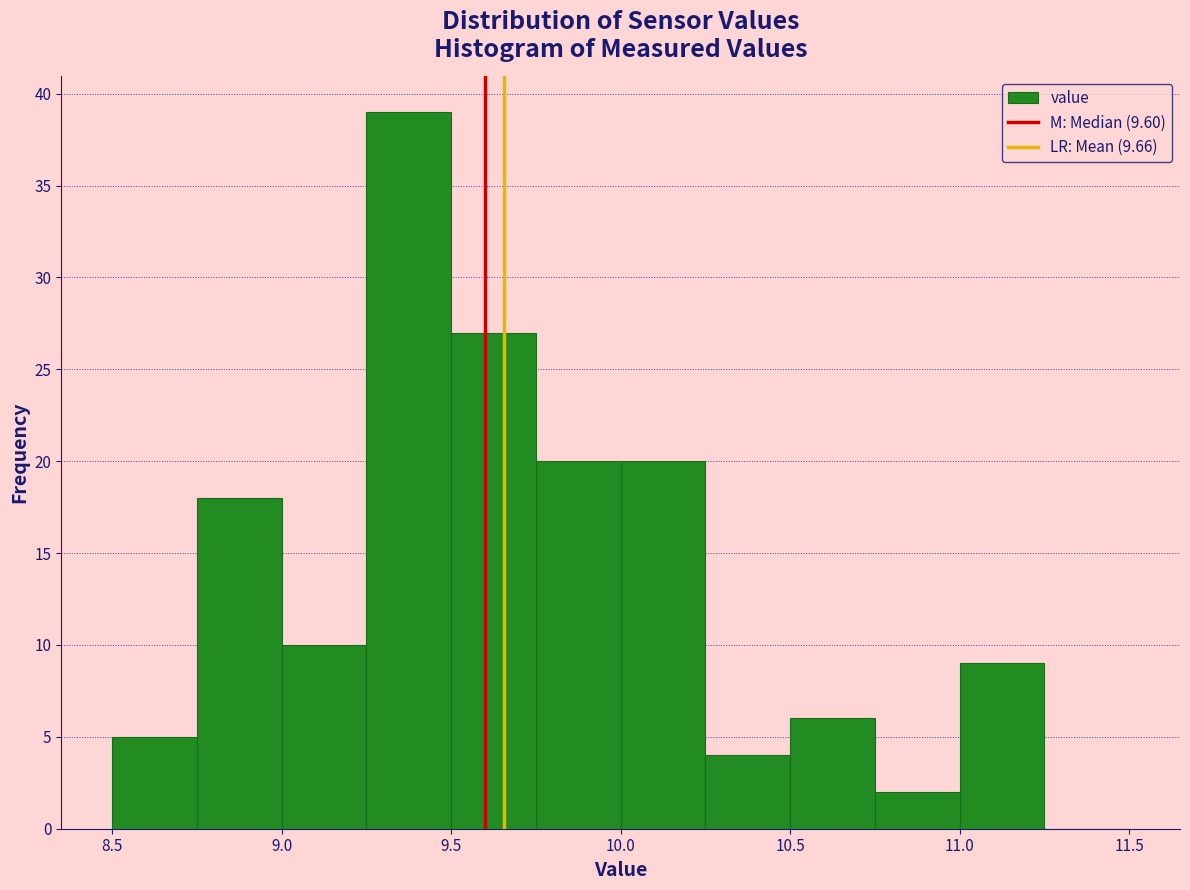

Which range on the x-axis has the tallest bar?

9.25 to 9.50